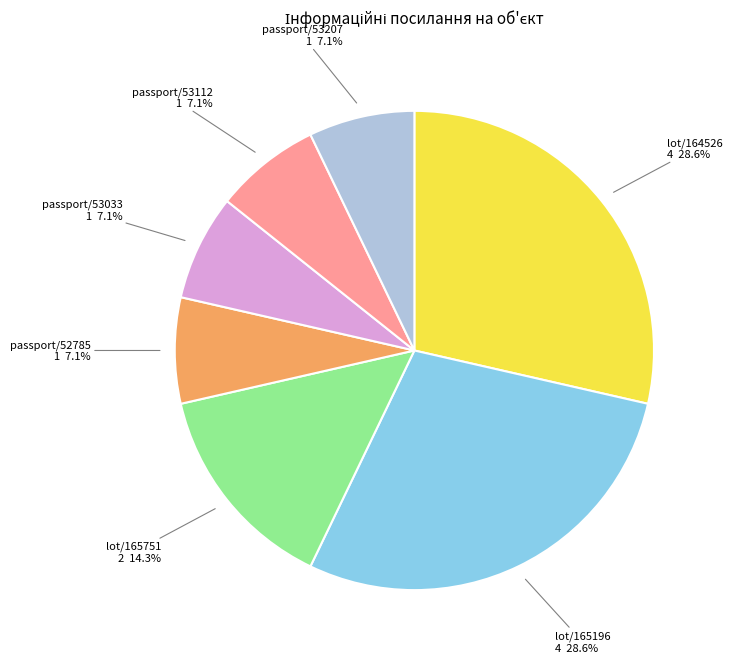

To the nearest percent, what percentage of the pie is lot/164526?

29%